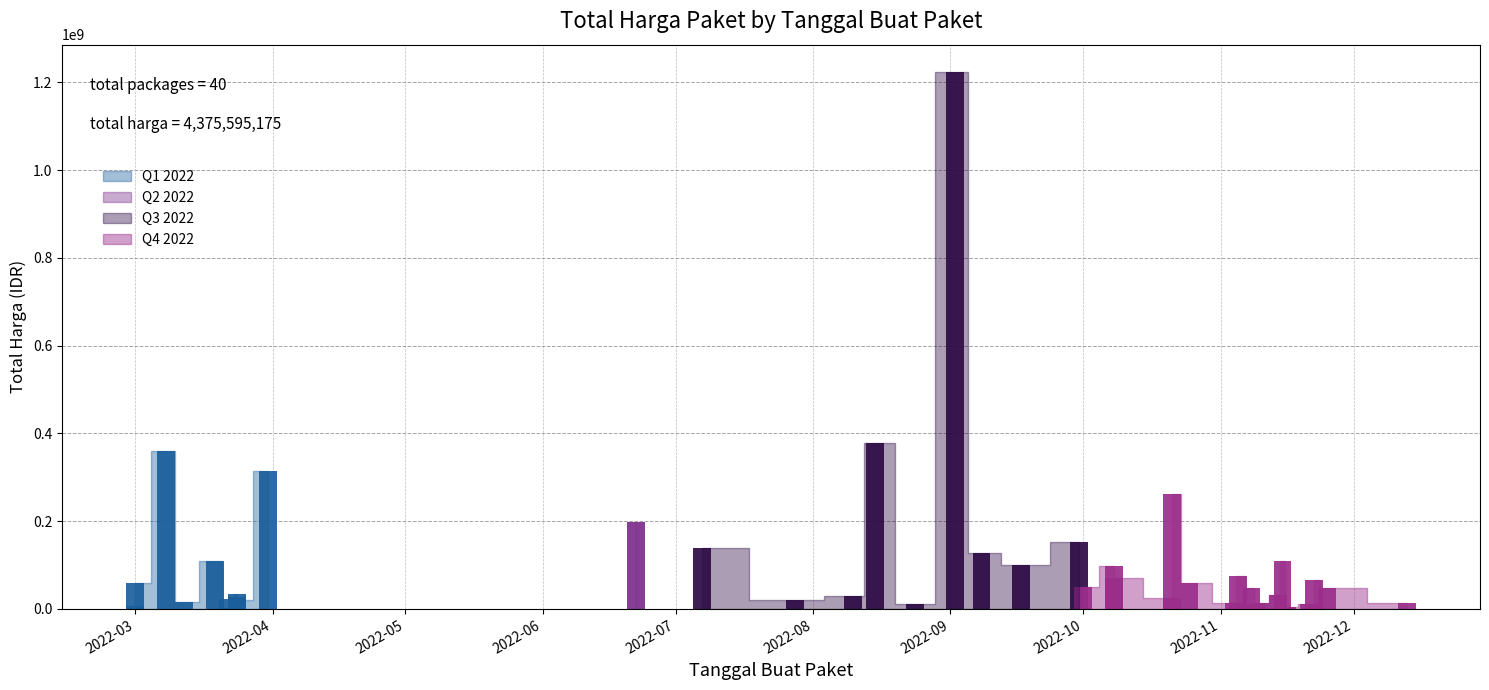

At which category does the chart reach its peak across all series?

2022-09-02